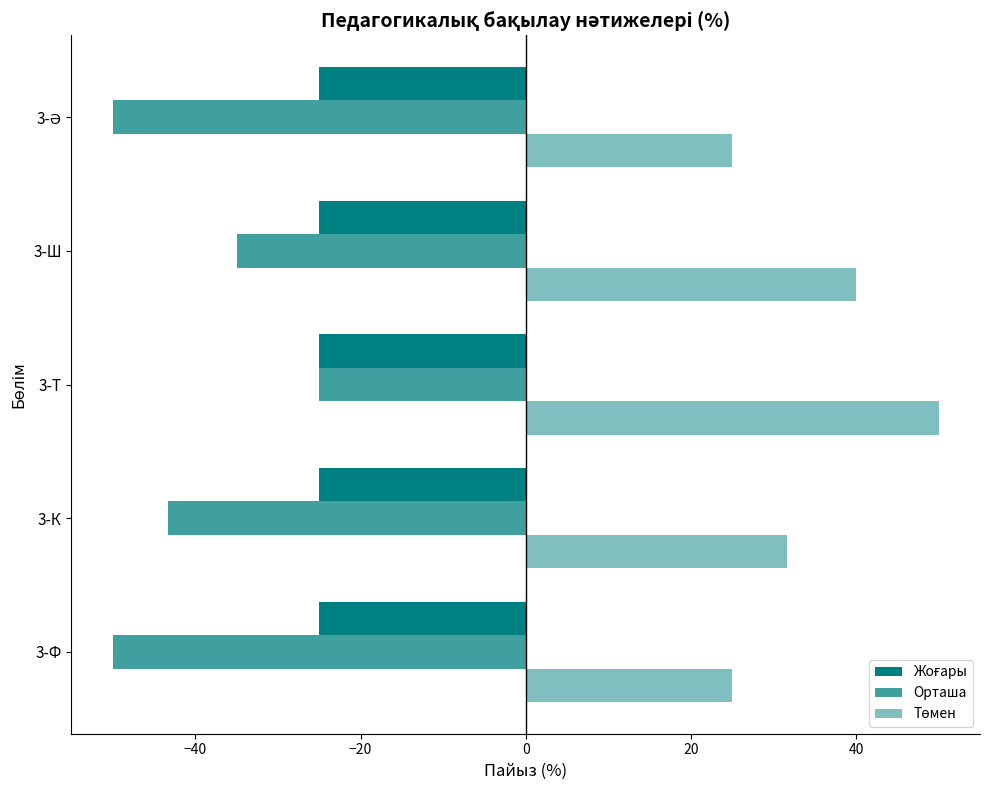

Which series has the largest total across all categories?

Төмен